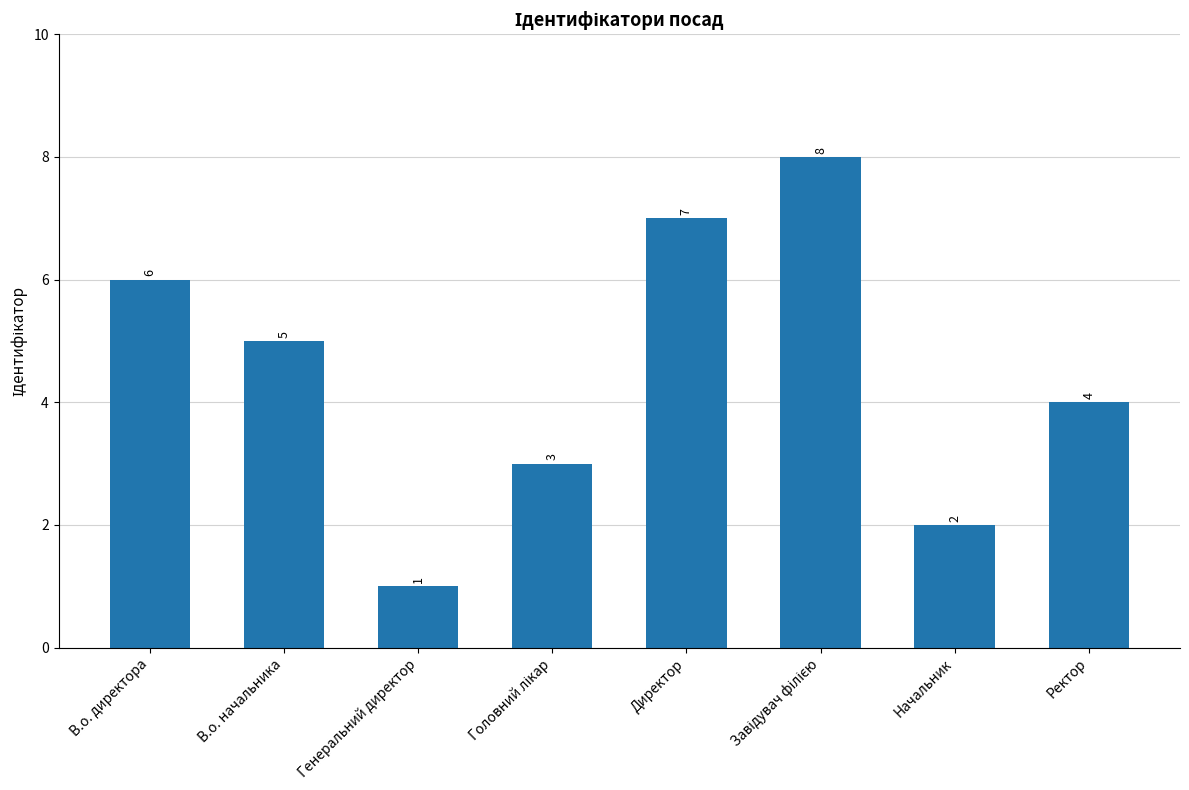

What is the change in value from В.о. начальника to Генеральний директор?

-4